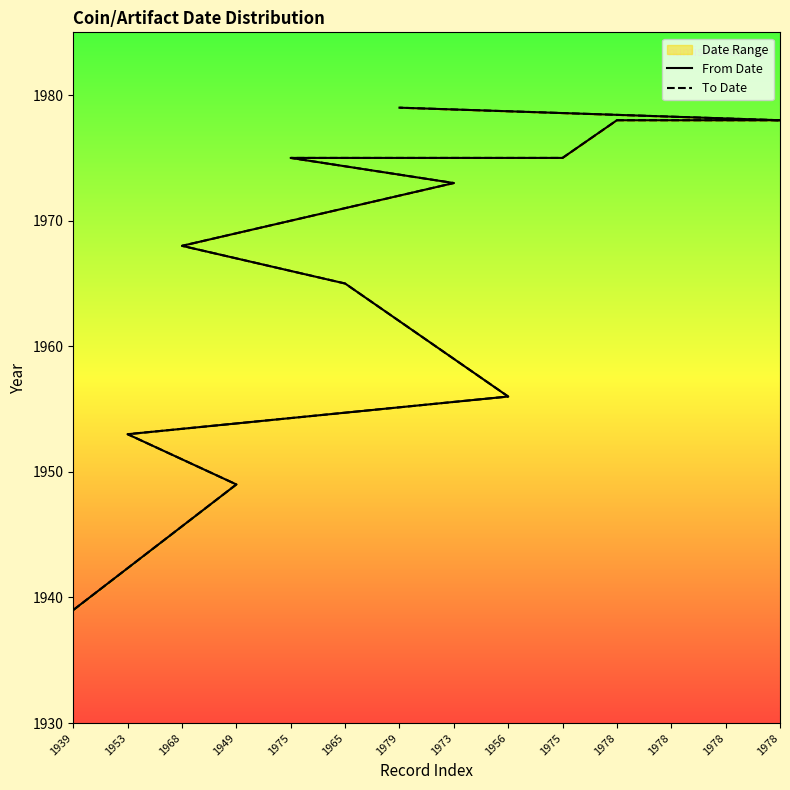

True or false: To Date and From Date cross at least once.

False